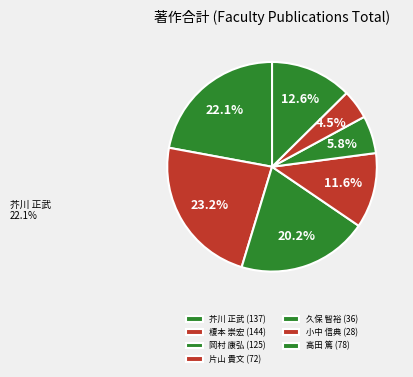

To the nearest percent, what portion does 榎本 崇宏 represent?

23%